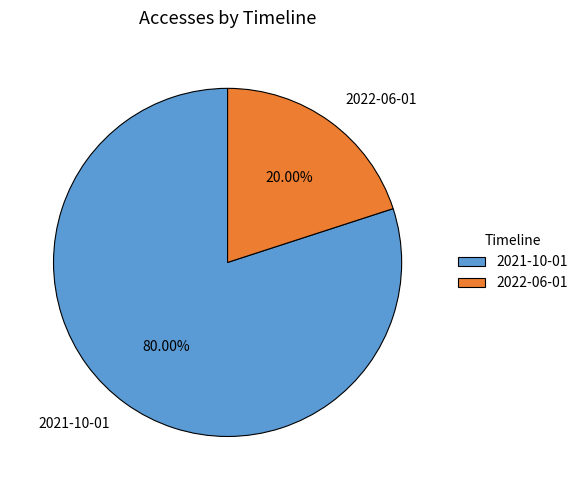

How many segments does this pie chart have?

2